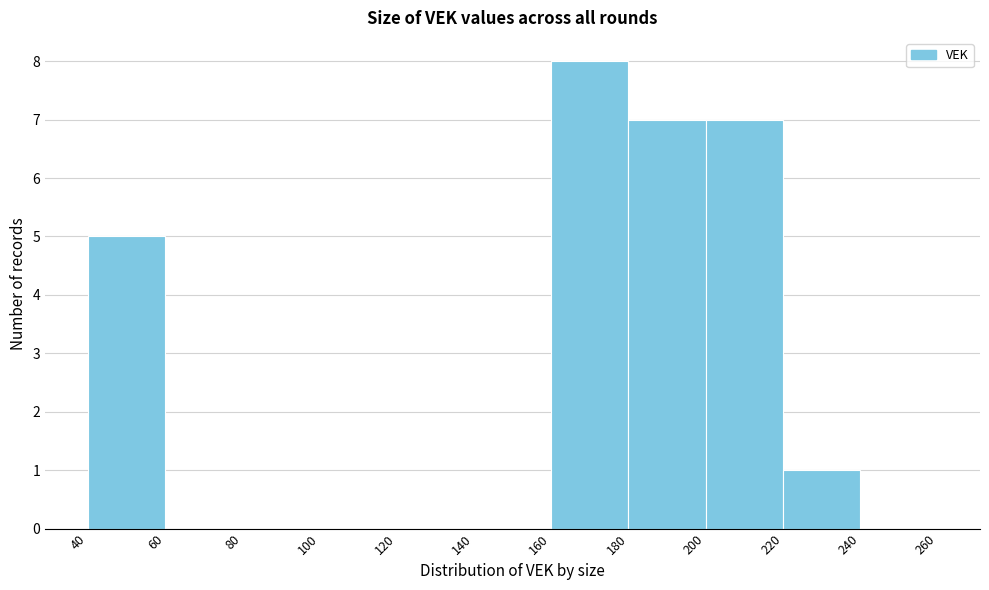

How tall is the bar that spans 200 to 220 on the x-axis? The values are not printed on the chart, so give them approximately, as read against the axis.

7